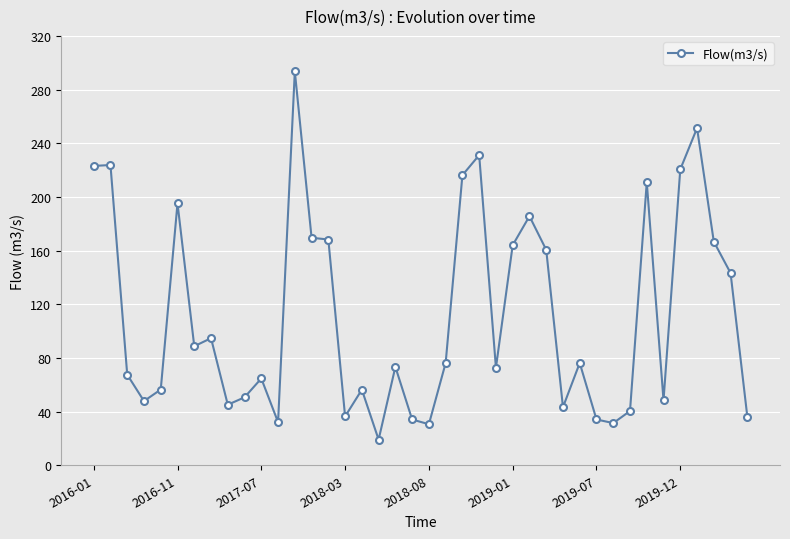

What is the smallest value displayed?

19.1